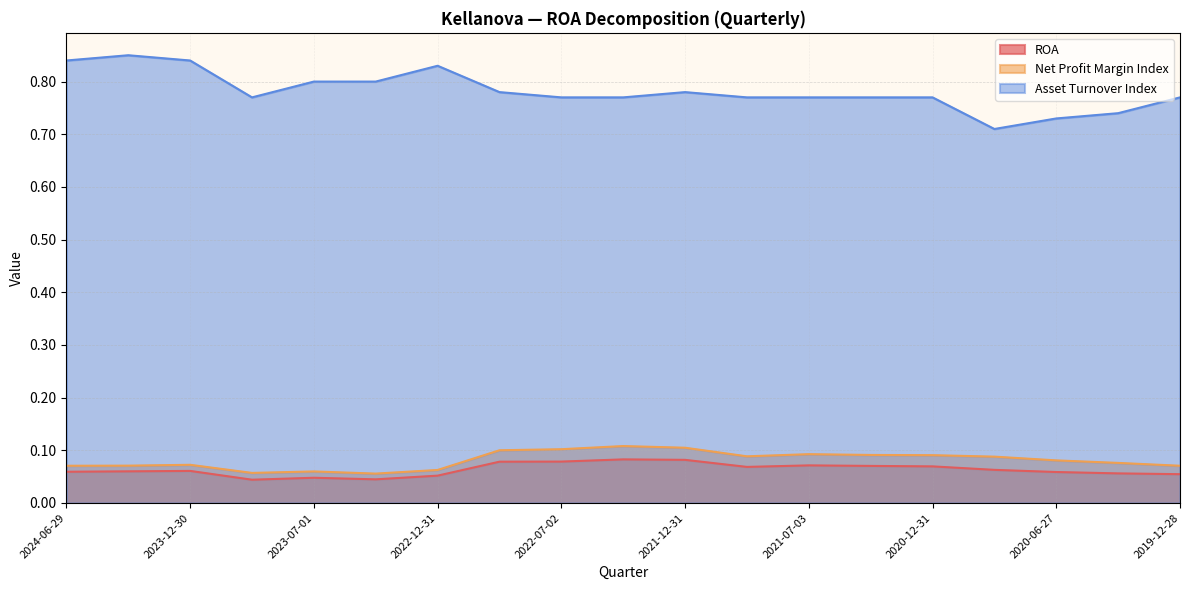

True or false: Asset Turnover Index has a value of 0.8 at 2021-07-03.

True